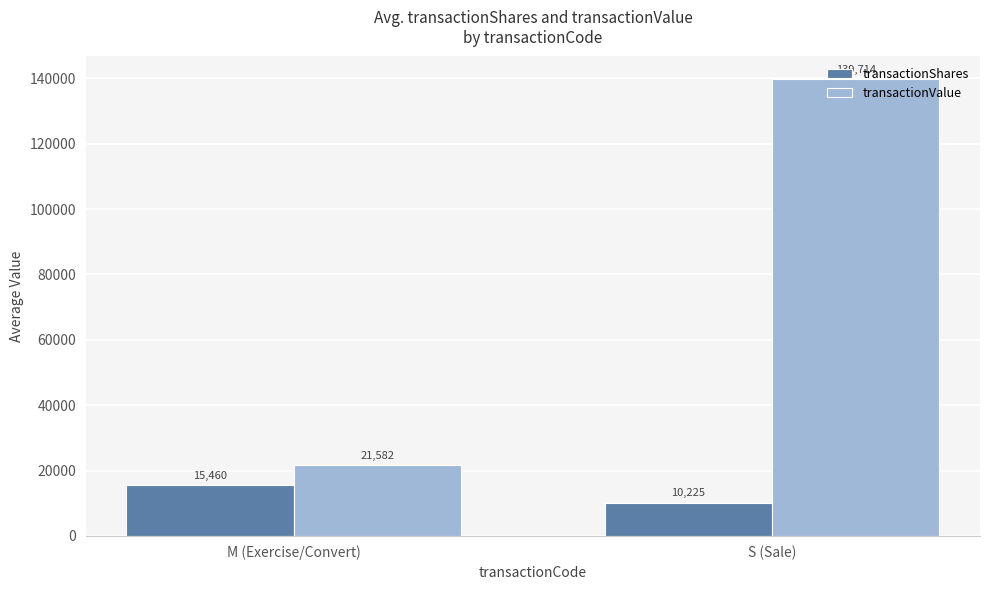

At which category is the sum across all series the highest?

S (Sale)